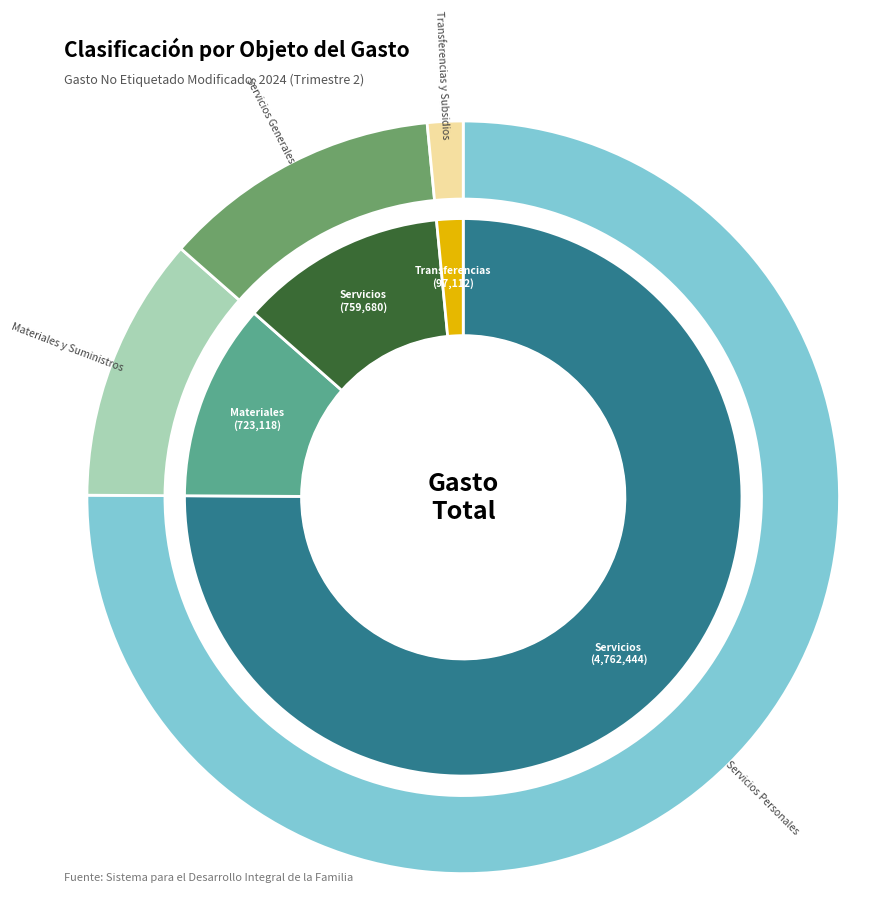

Combined, what portion of the pie is Materiales y Suministros and Servicios Generales?

23.4%